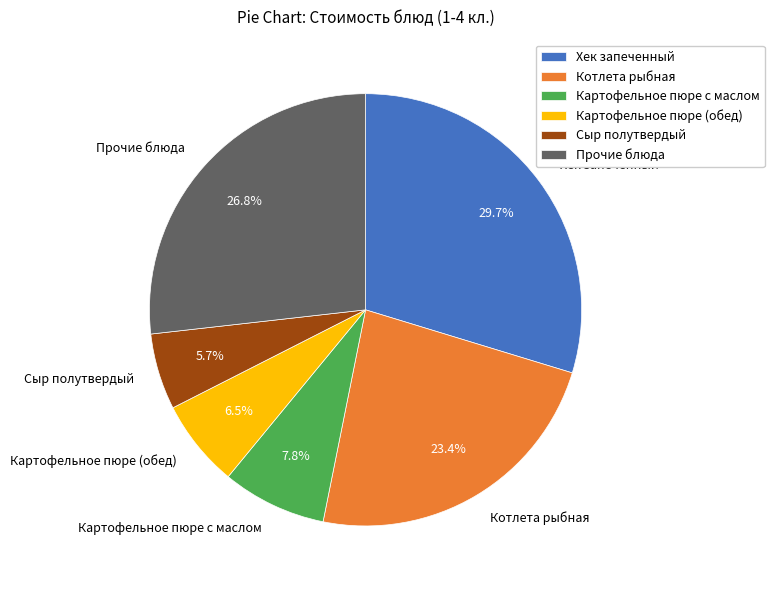

Is Прочие блюда the majority of the pie?

No